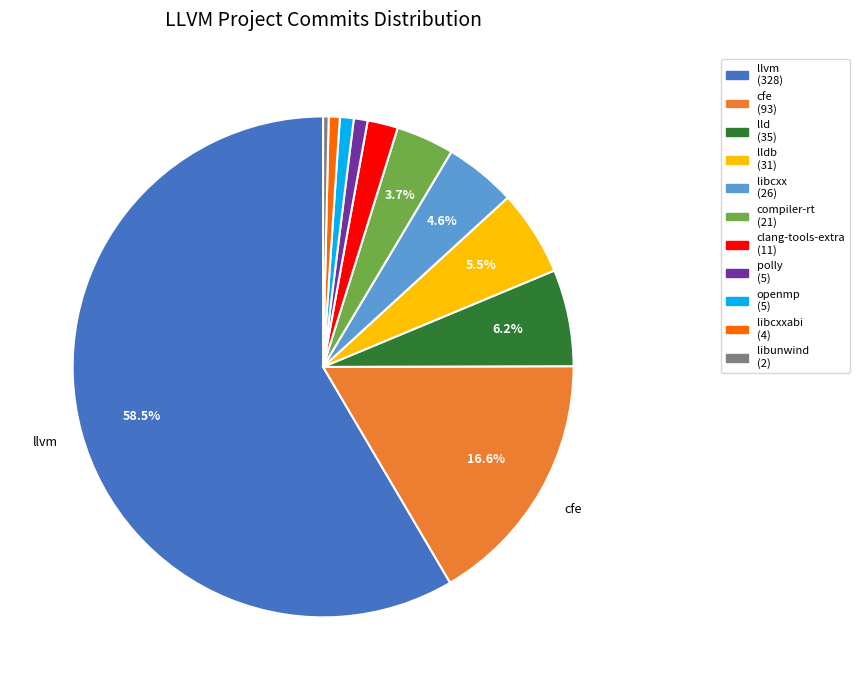

How many segments does this pie chart have?

11